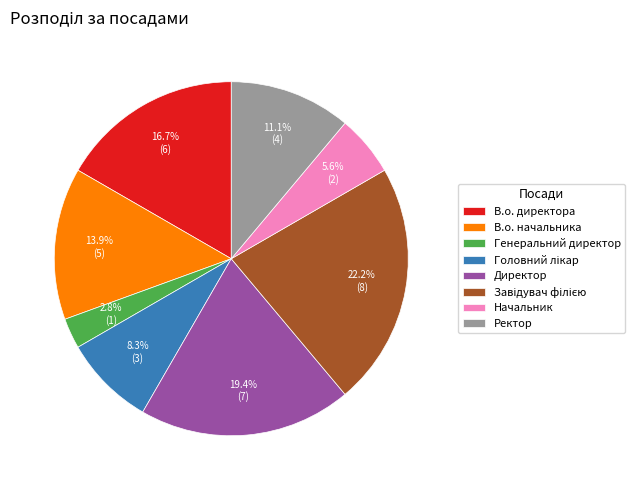

What is the total percentage of В.о. начальника and Директор?

33.3%